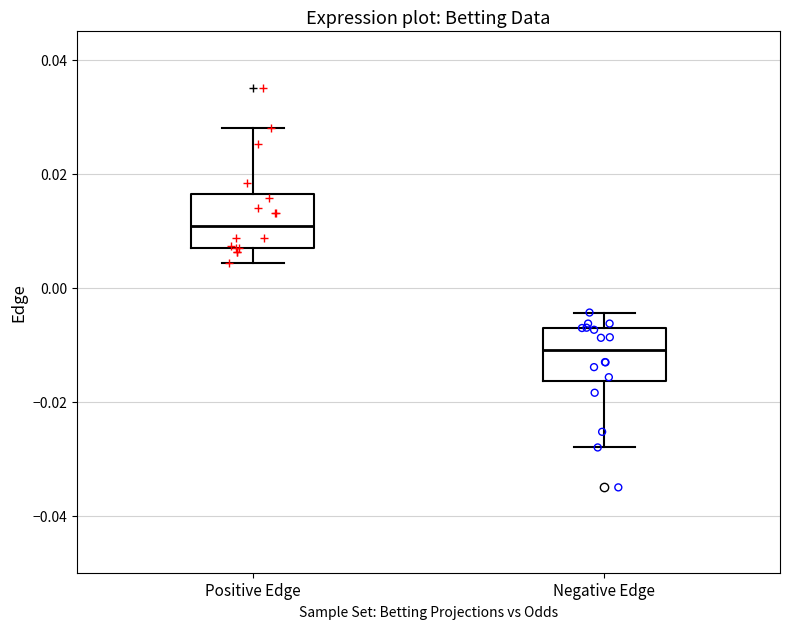

Where does the lower whisker of the box for Negative Edge end on the y-axis? The values are not printed on the chart, so give them approximately, as read against the axis.

-0.028